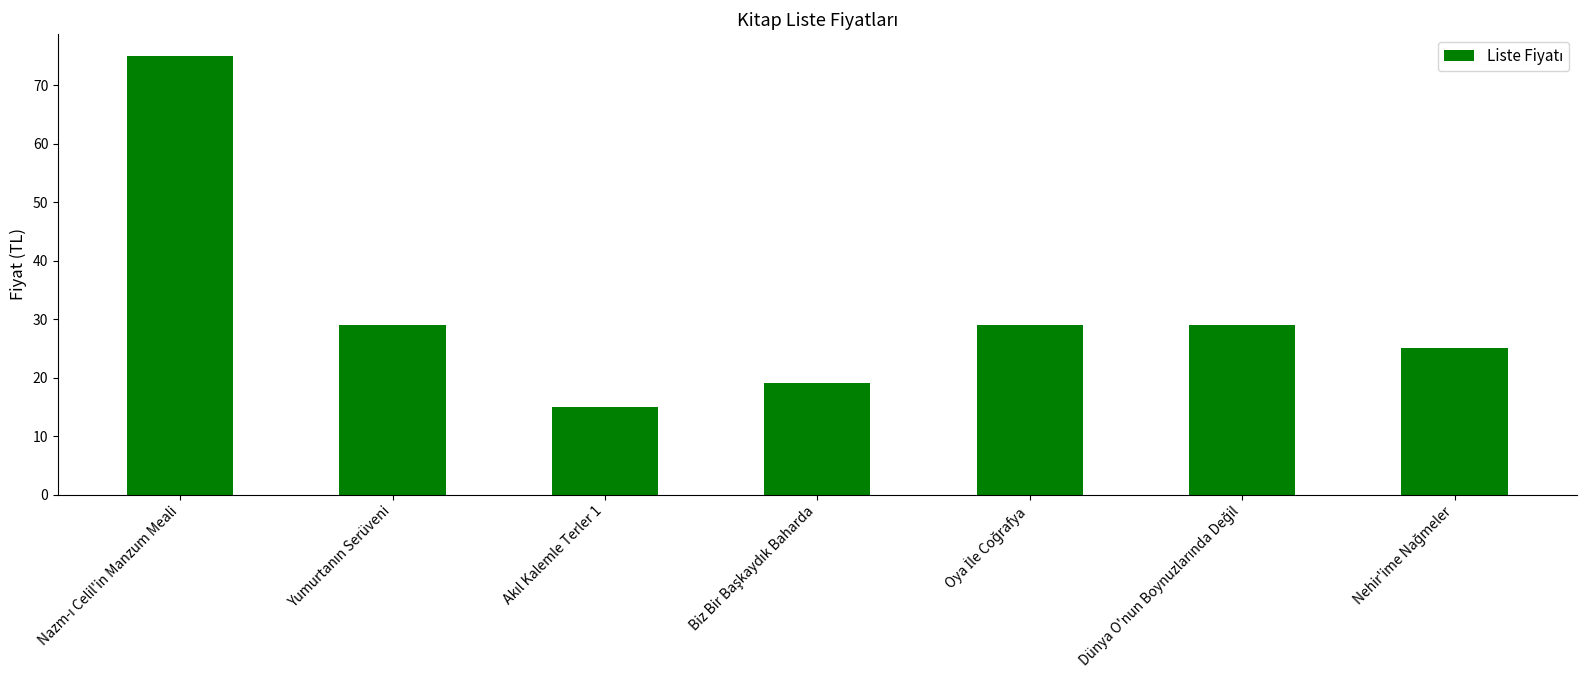

Reading left to right, transcribe all the data shown in this chart.

75	29	15	19	29	29	25